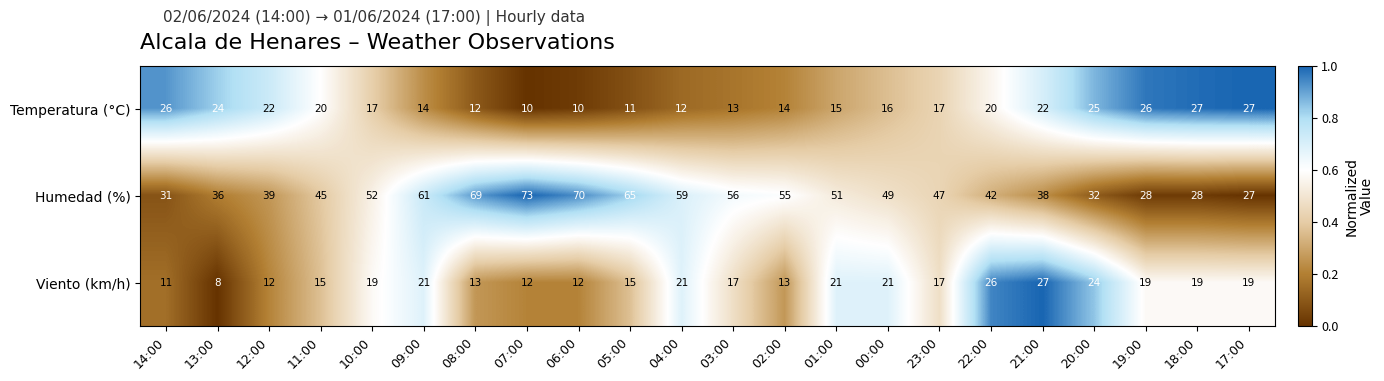

The value of Viento (km/h) at 09:00 is 37. True or false?

False